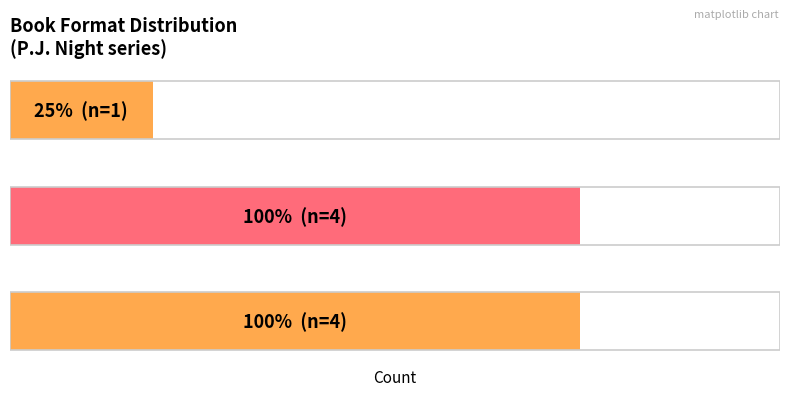

Are the bars horizontal?

Yes